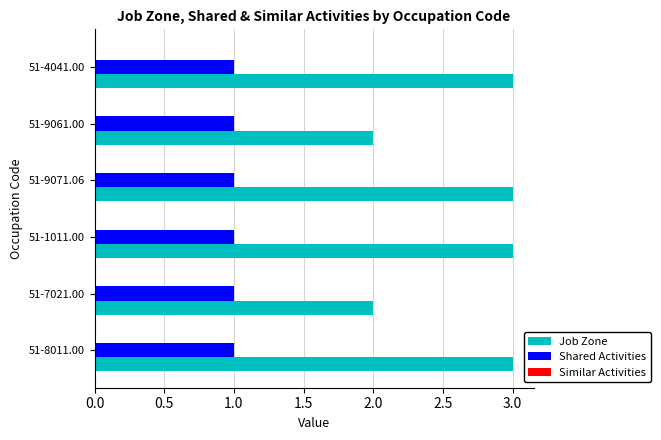

True or false: Shared Activities has a value of 1 at 51-9061.00.

True